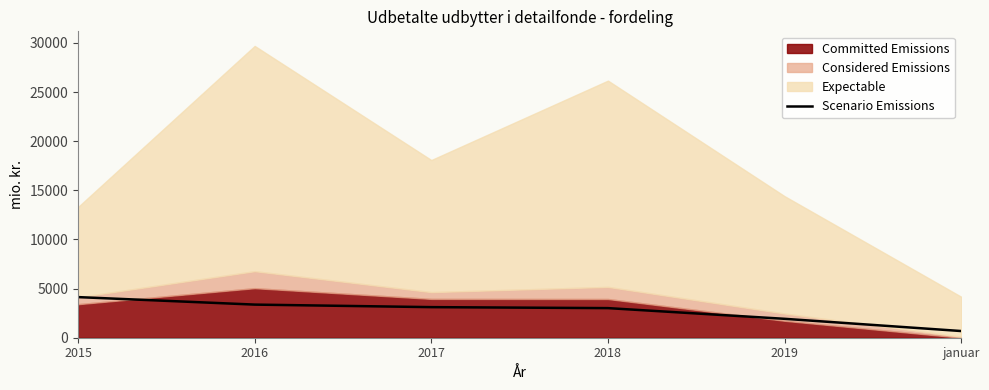

Approximately how many times larger is the value at 2015 compared to 2017?

1.3